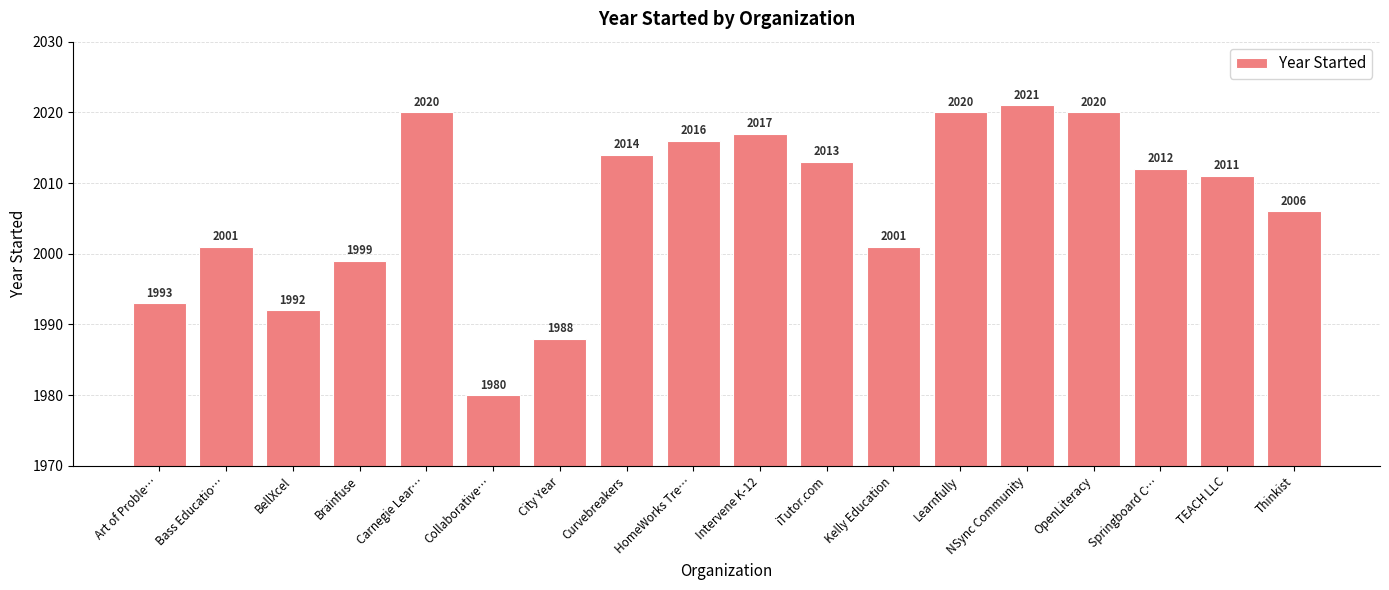

How many categories are shown in the chart?

18